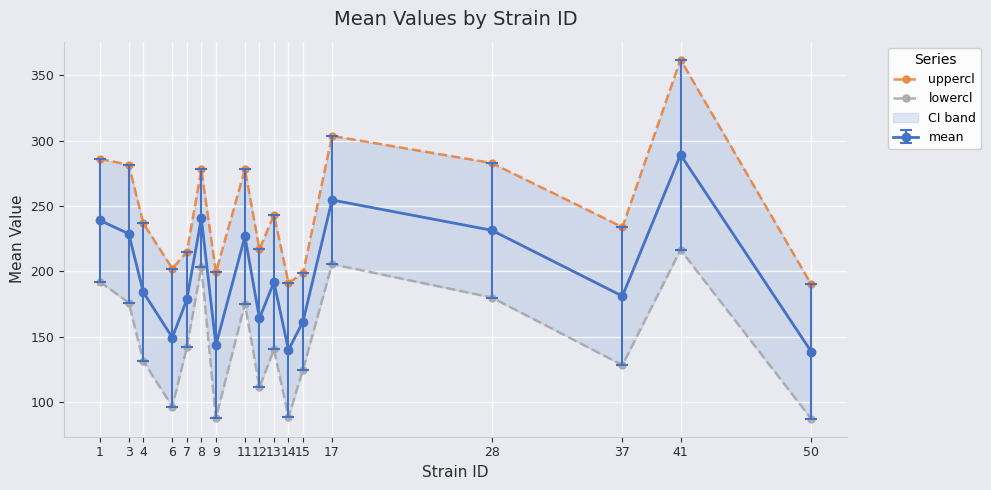

What is the value of the lowercl point at the 17th from the left?

87.3